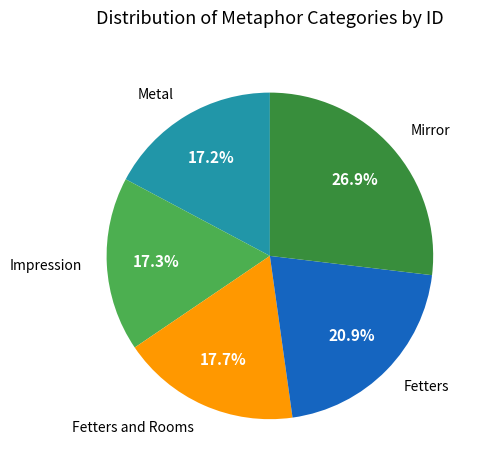

Is it true that Metal is 27% of the pie?

False